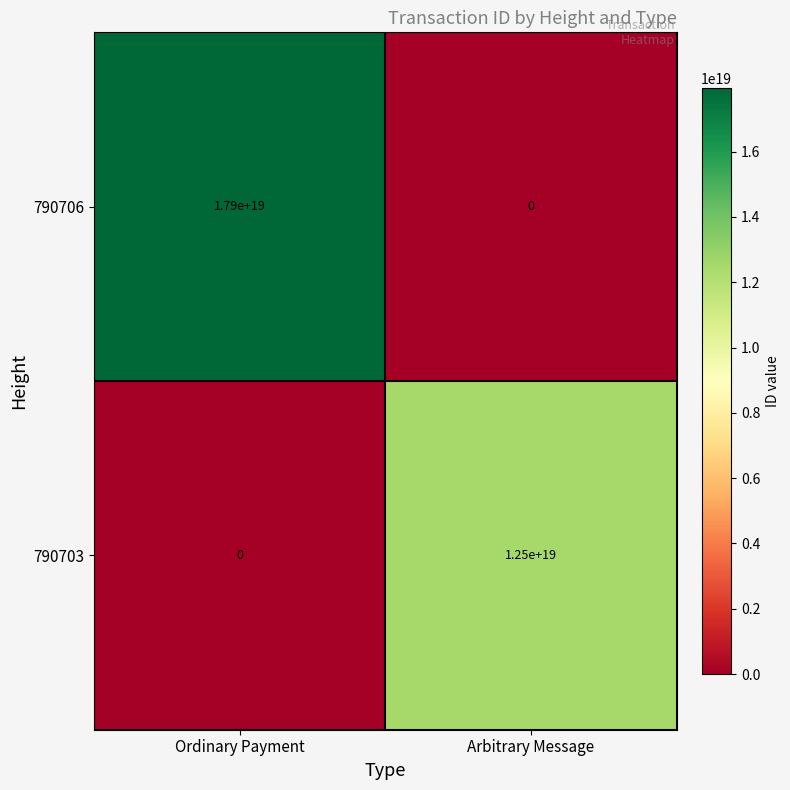

At which label does 790706 reach its minimum?

Arbitrary Message